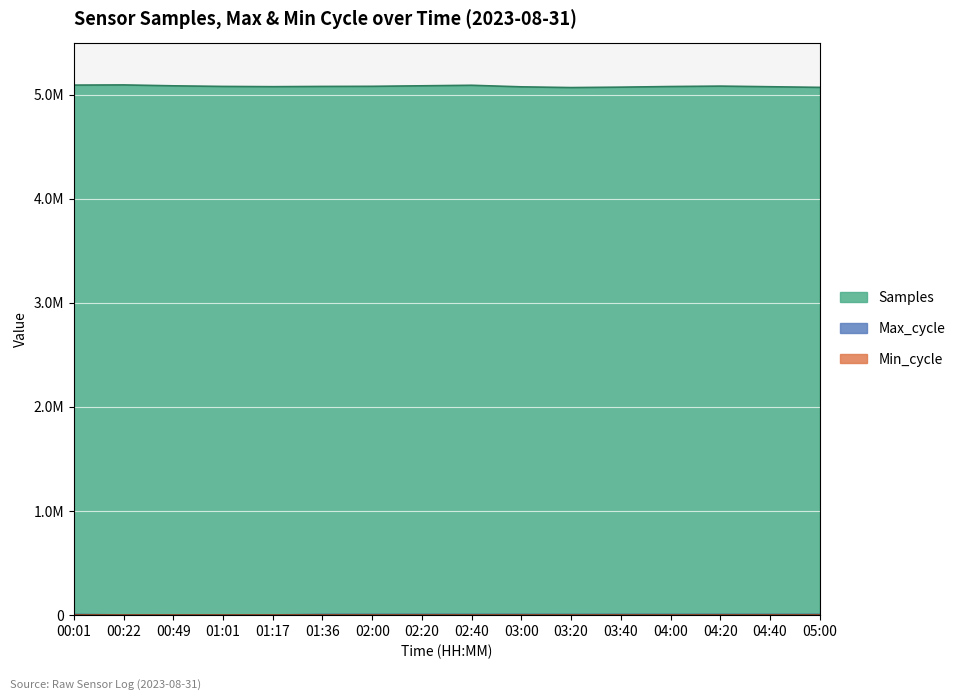

Reading left to right, what are all the values shown in this chart?

Samples: 5091720	5078938	5065000	5072000	5080000	5085000	5090000	5095000	5088000	5082000	5078000	5075000	5070000	5068000	5072000	5076000
Max_cycle: 5006	1910	4800	4900	5000	5050	4950	5100	4850	5020	4780	5060	4920	5030	4870	5010
Min_cycle: 28	28	28	28	28	28	28	28	28	28	28	28	28	28	28	28